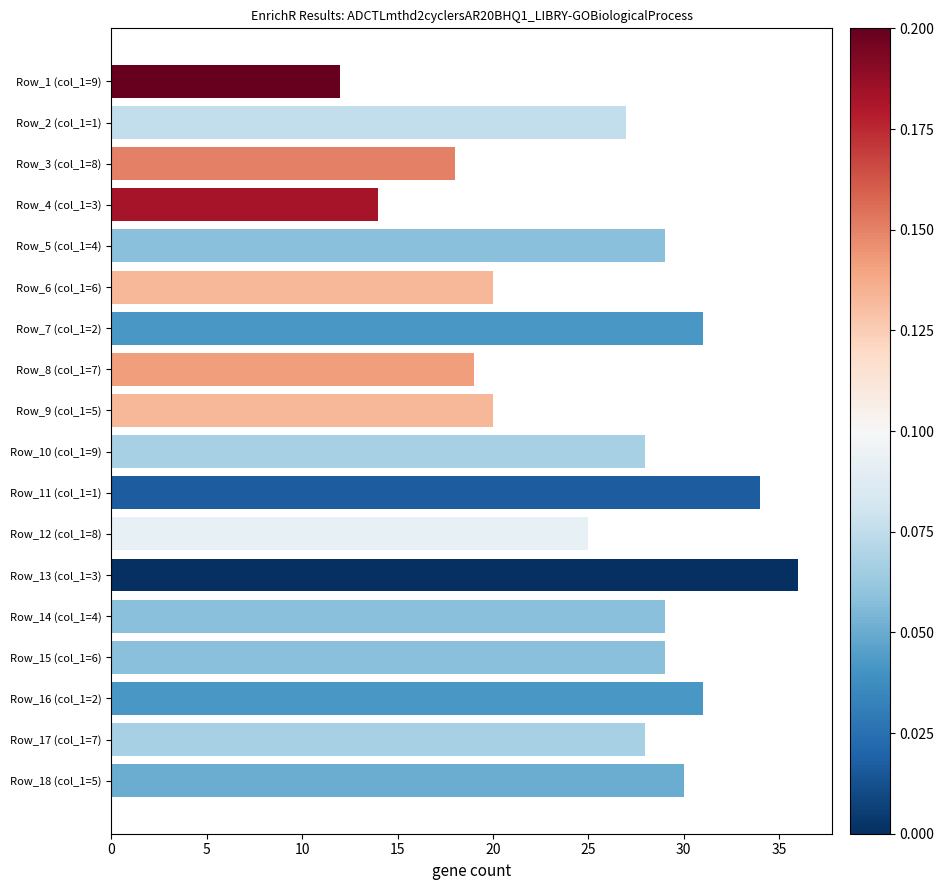

Count the number of categories in the chart.

18